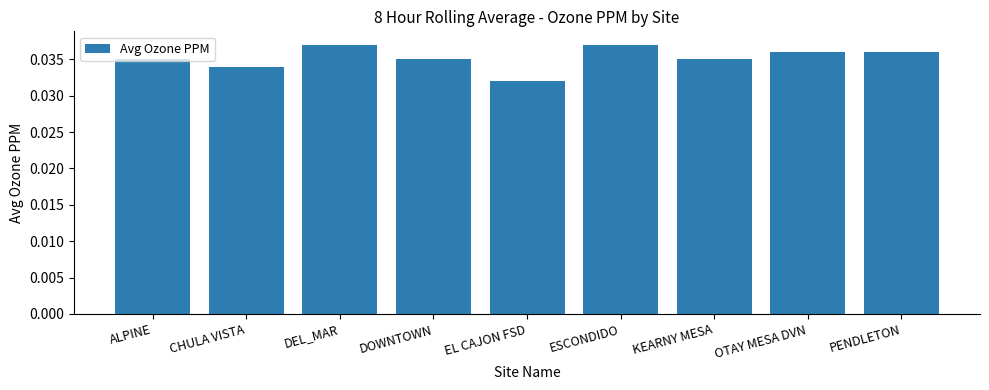

Which category has the lowest value across all series?

EL CAJON FSD